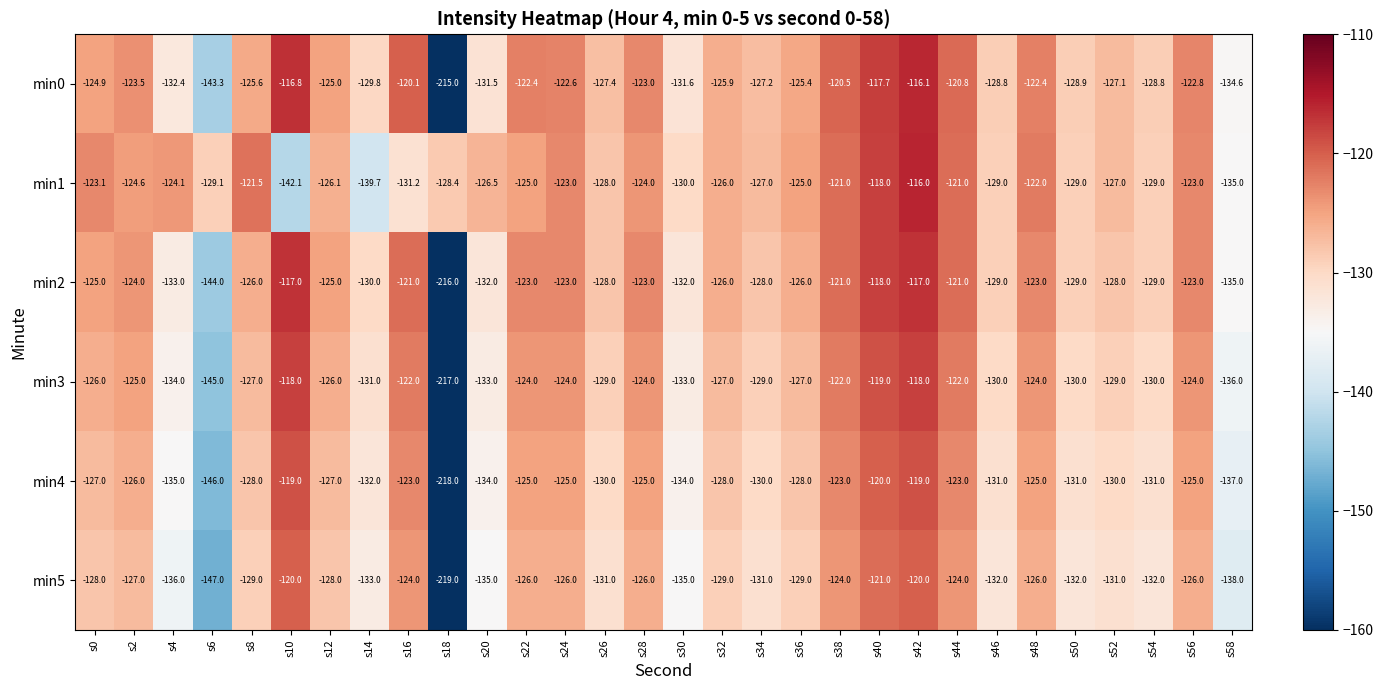

What is the difference between the highest and lowest values at s42?

4.0